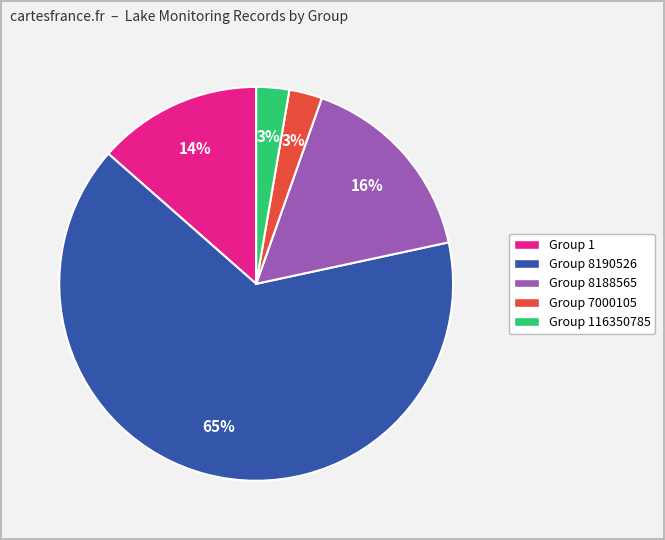

True or false: Group 8190526 accounts for 65% of the total.

True